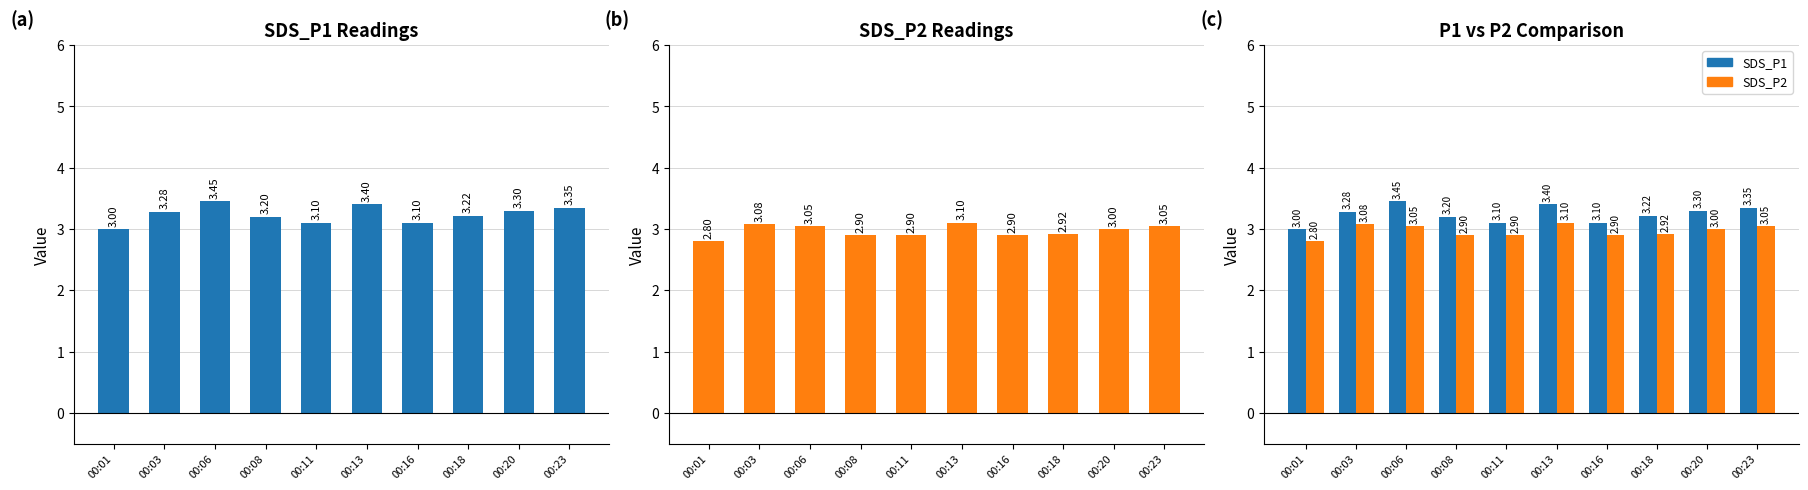

List the labels in order of SDS_P1 value, smallest first.

00:01, 00:11, 00:16, 00:08, 00:18, 00:03, 00:20, 00:23, 00:13, 00:06